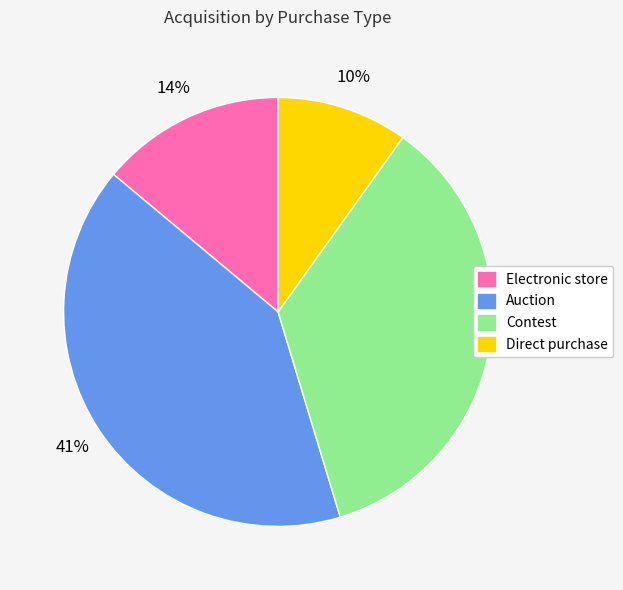

Is there any slice that represents more than half of the pie?

No